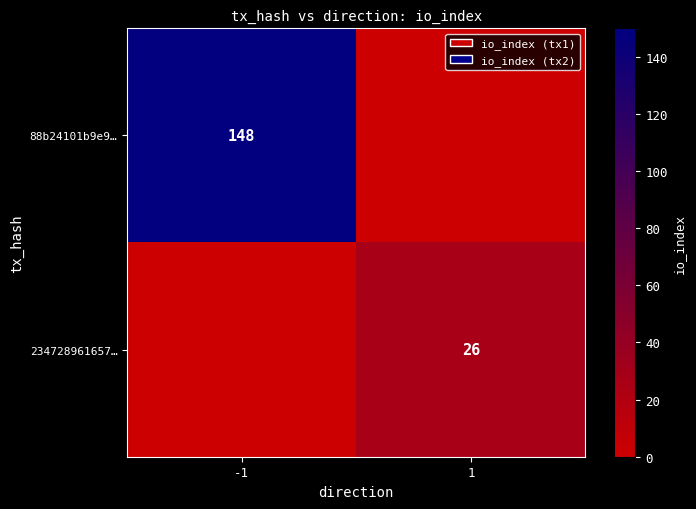

The 234728961657… series shows 26 at 1. True or false?

True